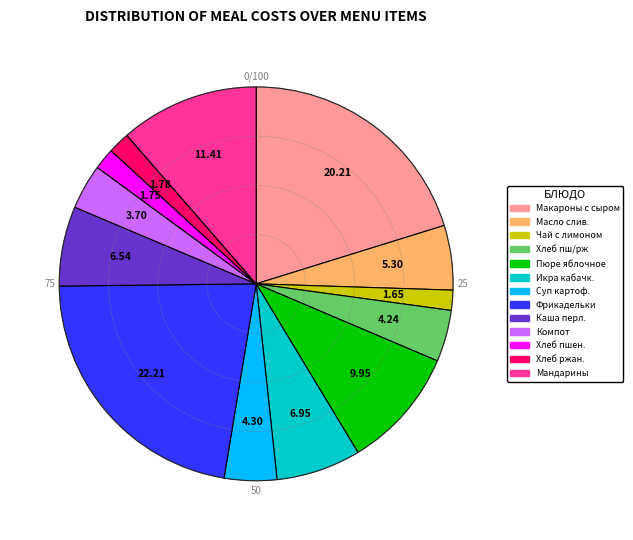

Is there a majority slice in this chart?

No